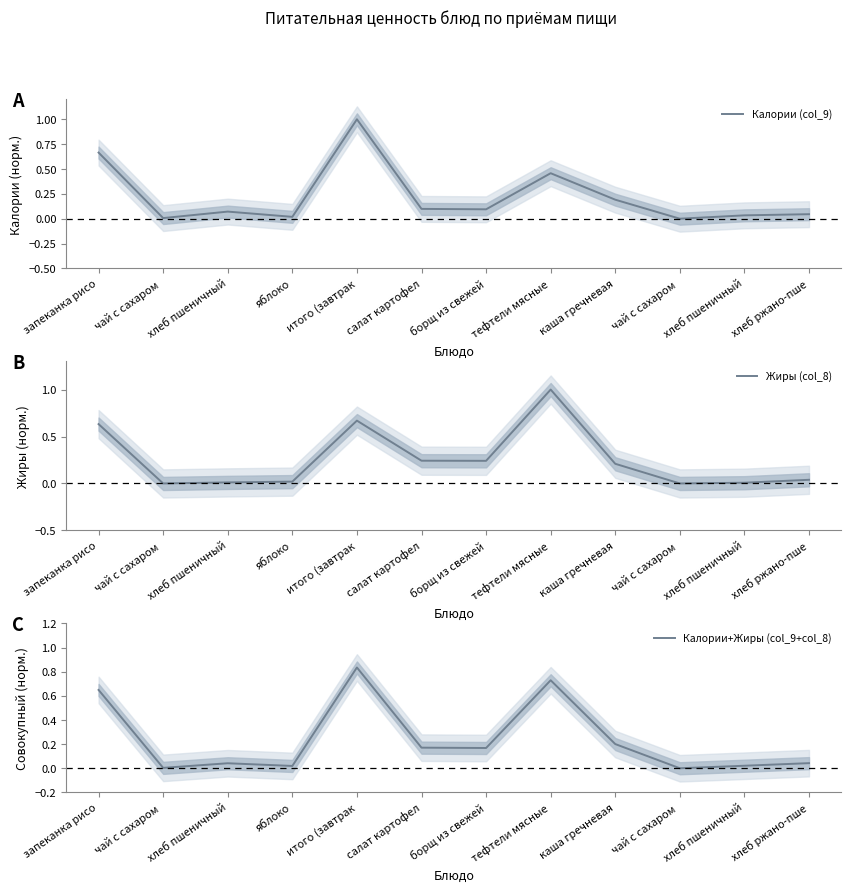

What is the greatest value displayed?

1.0